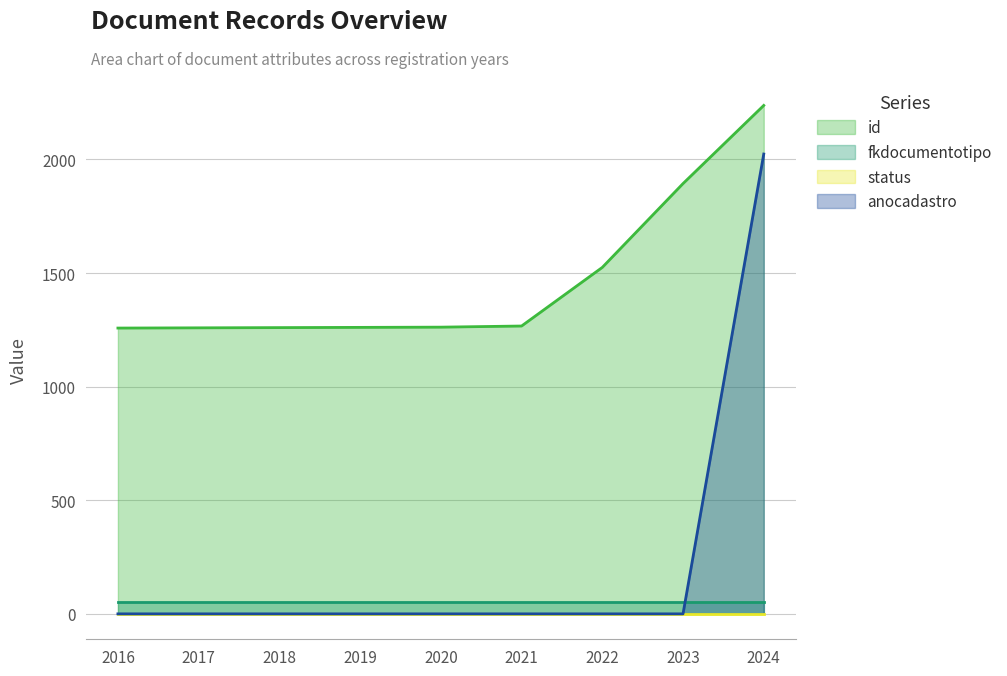

Where is id nearest to the value 1748?

2023